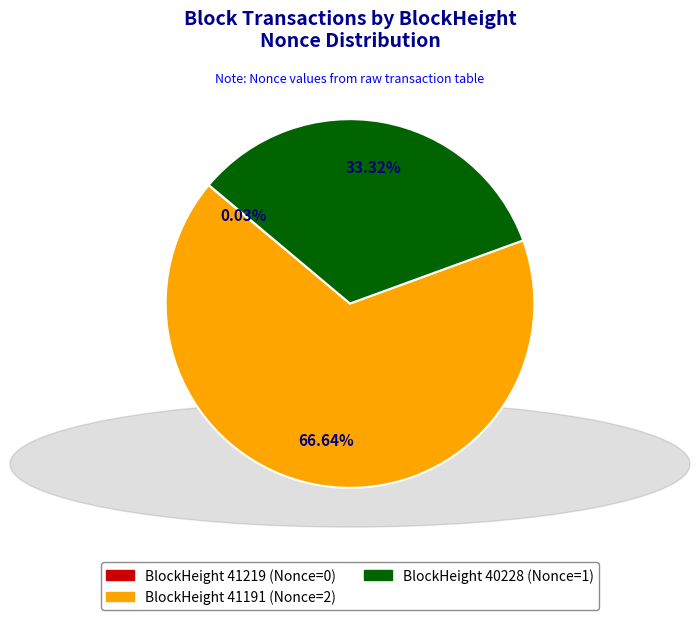

Does BlockHeight 41191 (Nonce=2) represent more than half of the total?

Yes